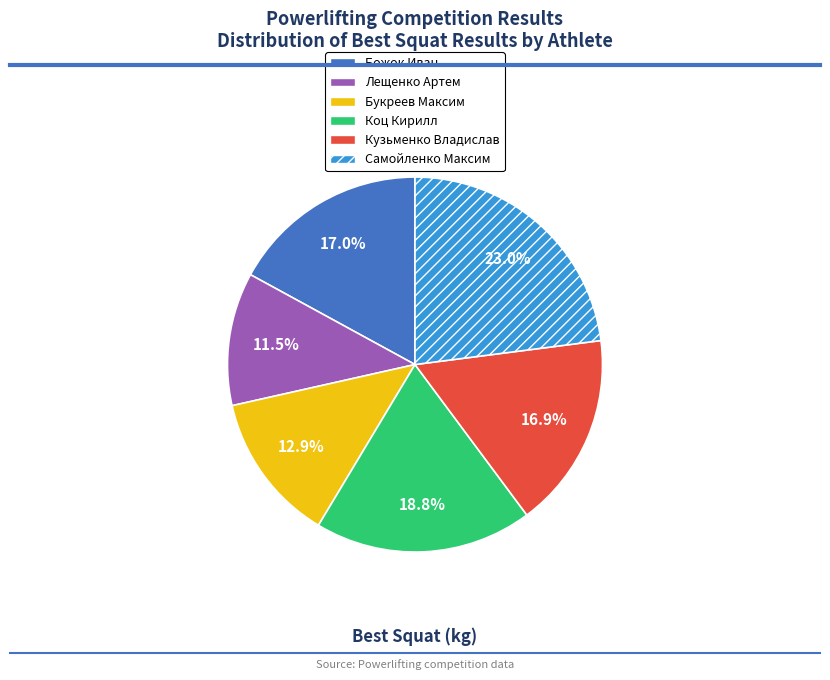

What percentage is the Кузьменко Владислав slice, to the nearest percent?

17%